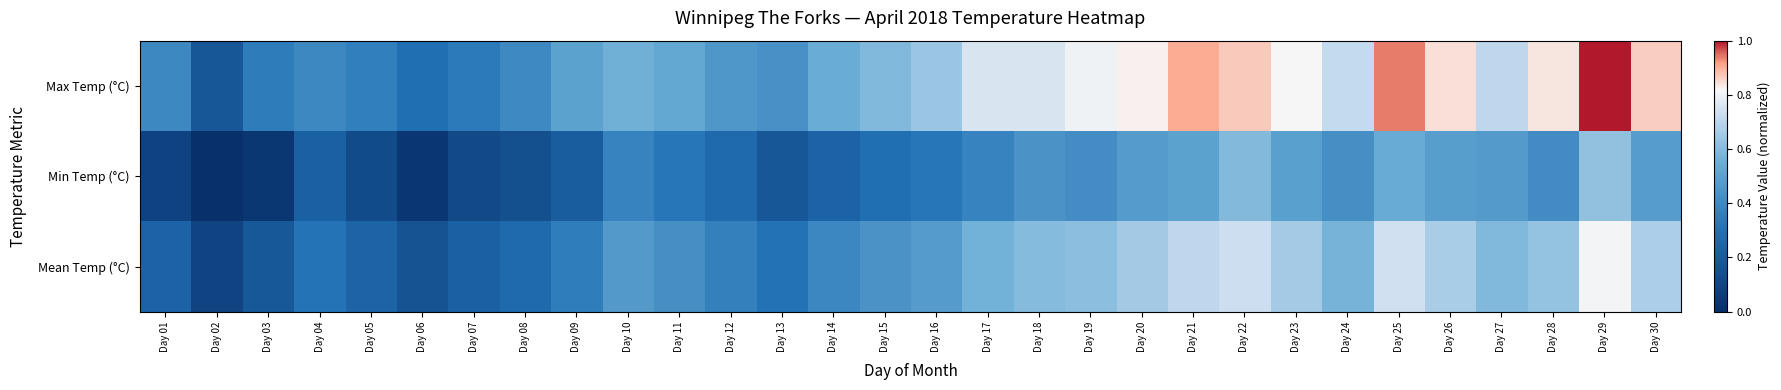

Between Day 13 and Day 12, which is larger?

Day 12